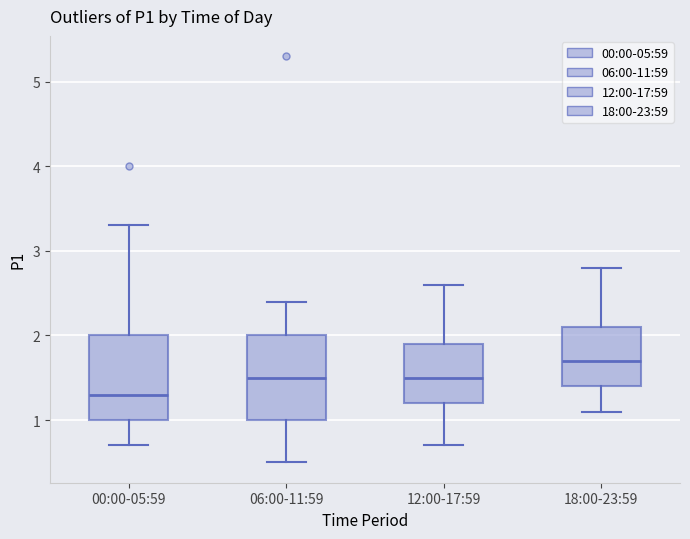

Where does the median line of the box for 18:00-23:59 sit on the y-axis? The values are not printed on the chart, so give them approximately, as read against the axis.

1.7